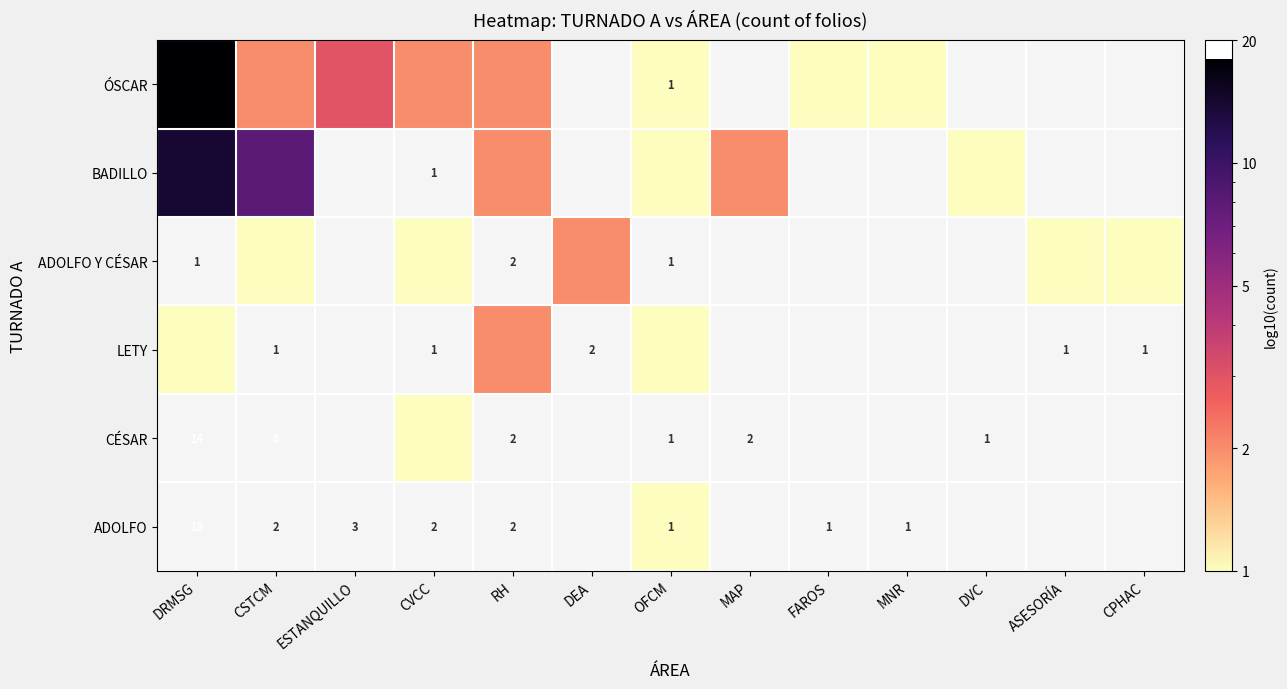

The value of ÓSCAR at OFCM is 1. True or false?

True